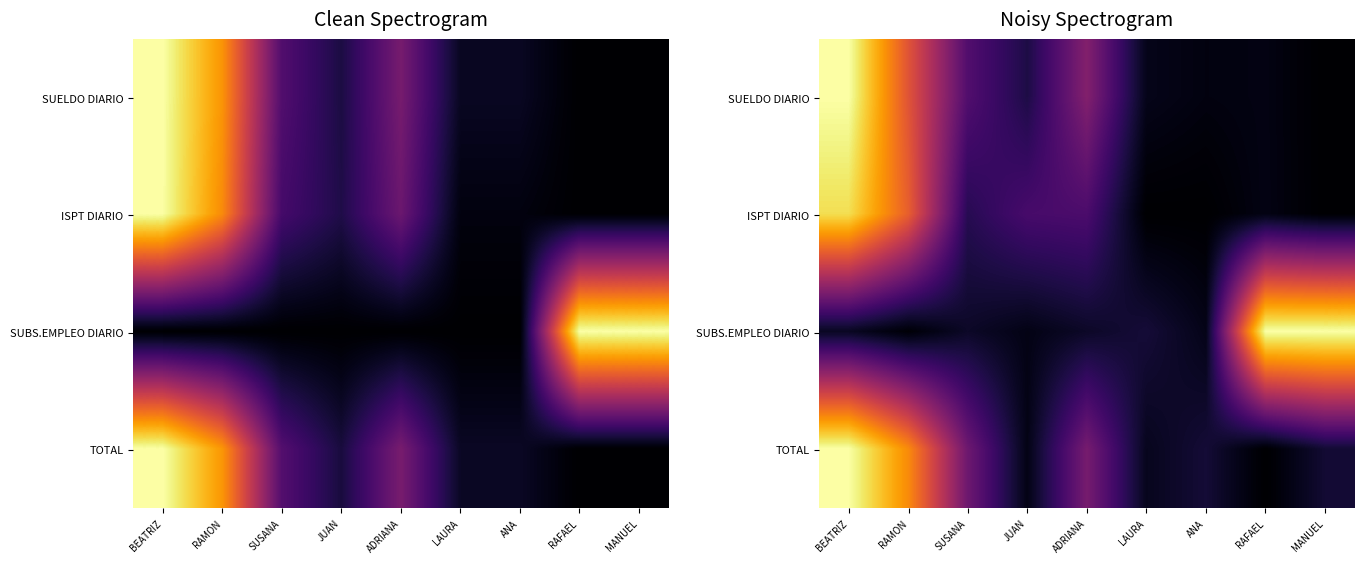

List the labels in order of TOTAL value, smallest first.

RAFAEL, JUAN, LAURA, MANUEL, ANA, SUSANA, ADRIANA, RAMON, BEATRIZ